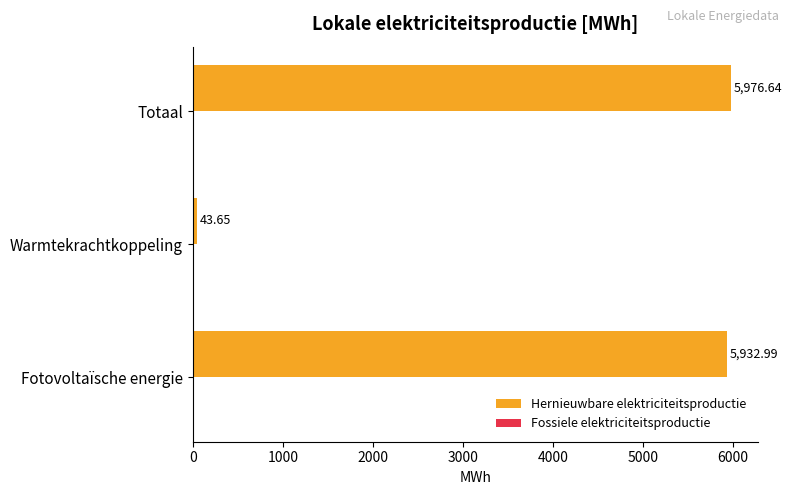

What is the difference between the values at Warmtekrachtkoppeling and Fotovoltaïsche energie?

5889.3